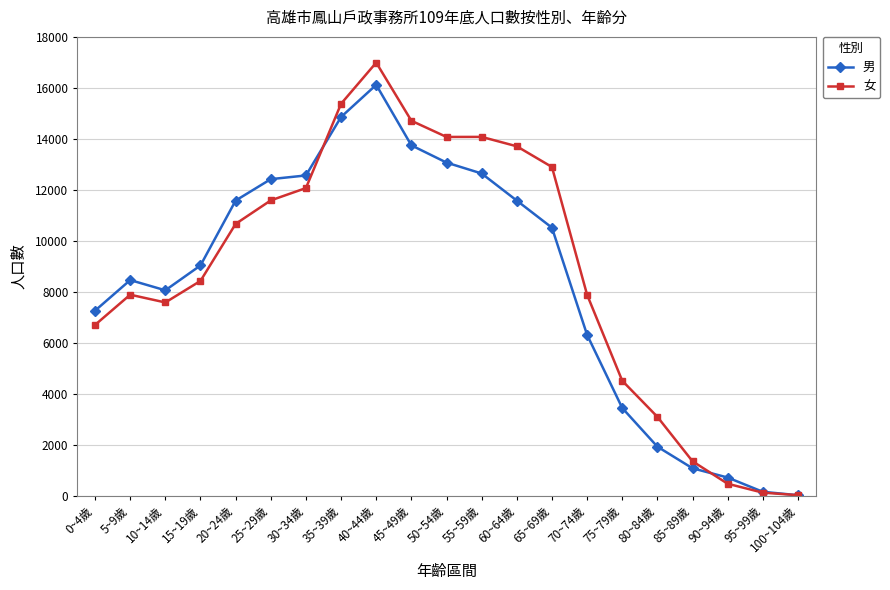

Count the number of data series in this chart.

2